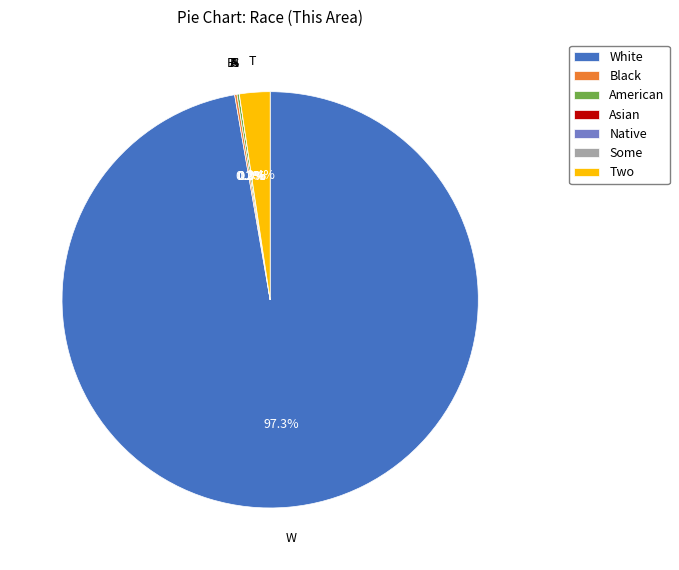

What is the largest slice in the pie chart?

White alone